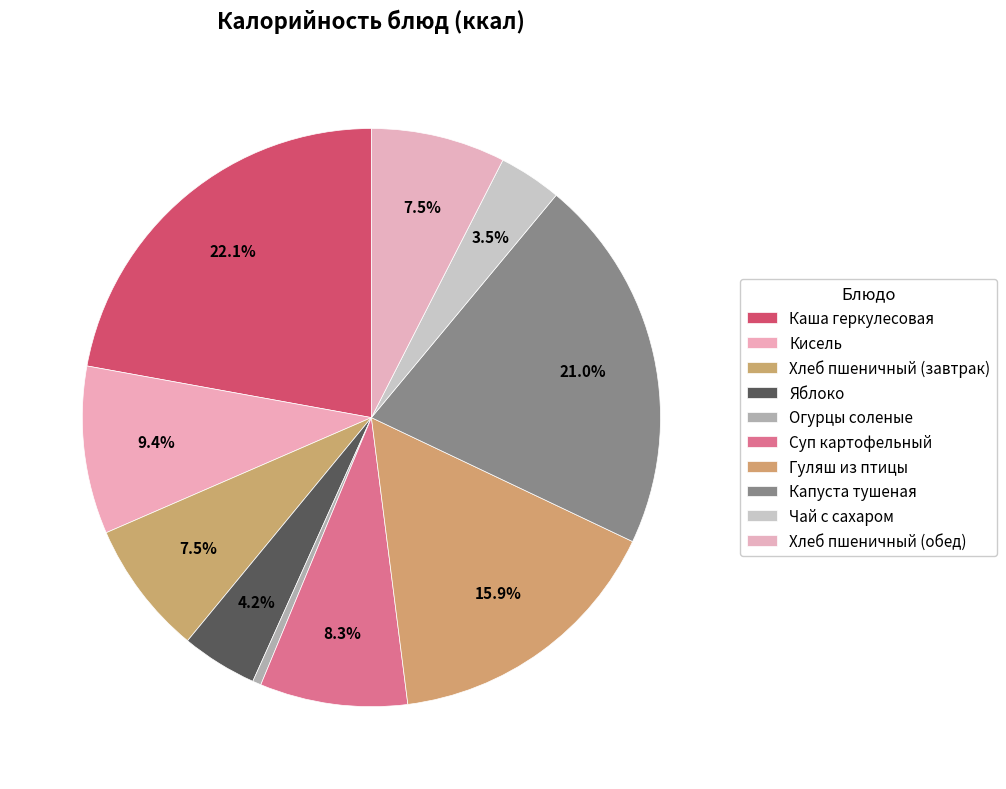

How many slices are in this pie chart?

10